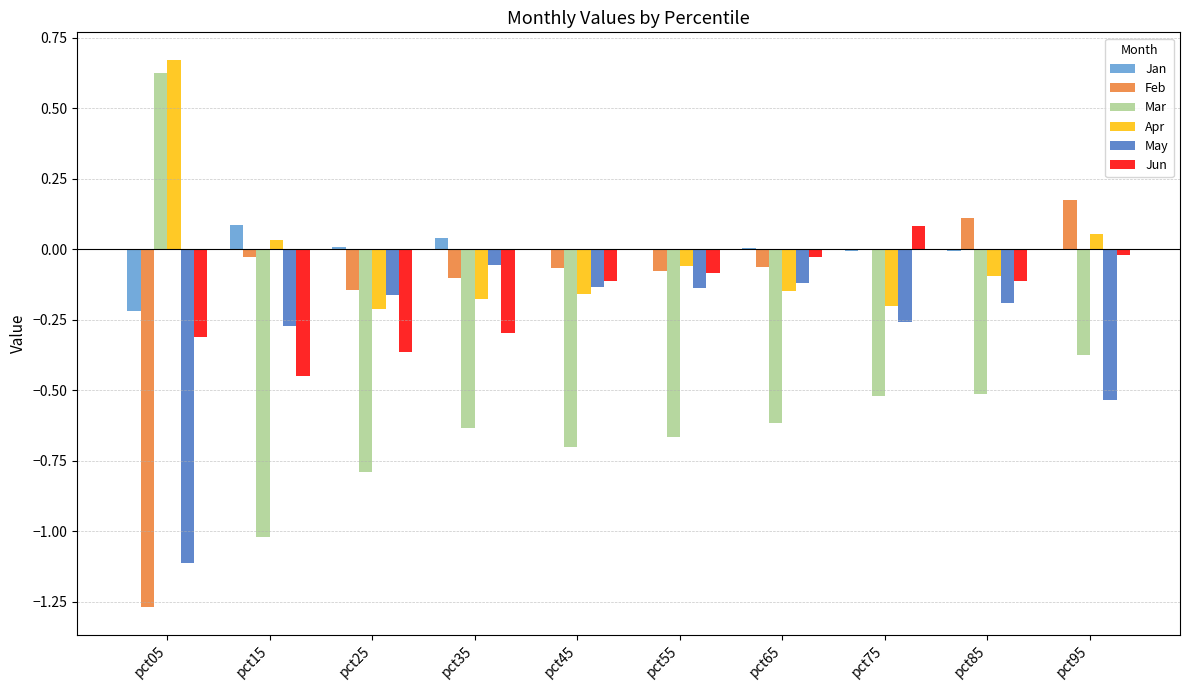

At which category does the chart reach its peak across all series?

pct05